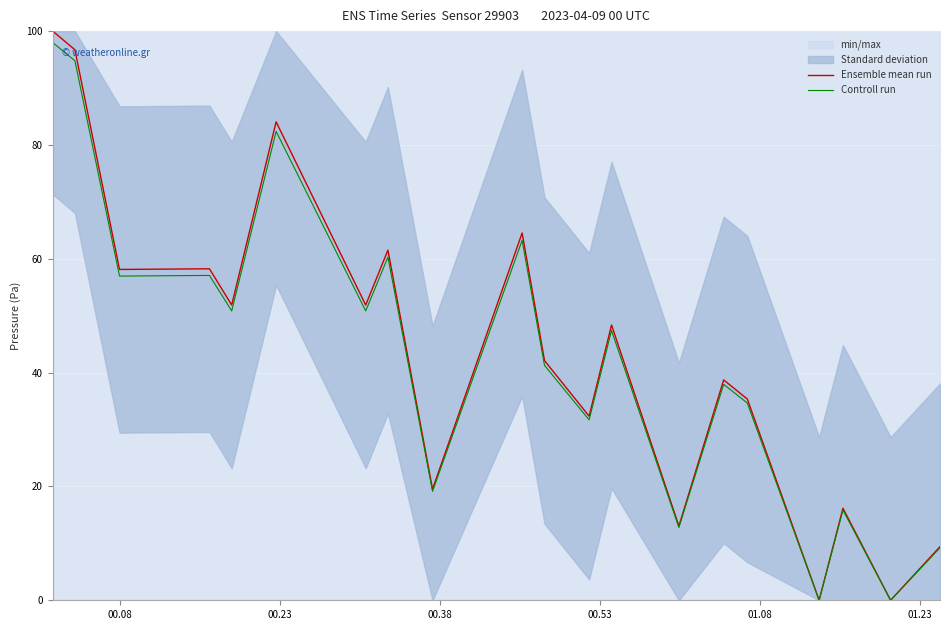

What is the highest value of the Controll run series?

98.0